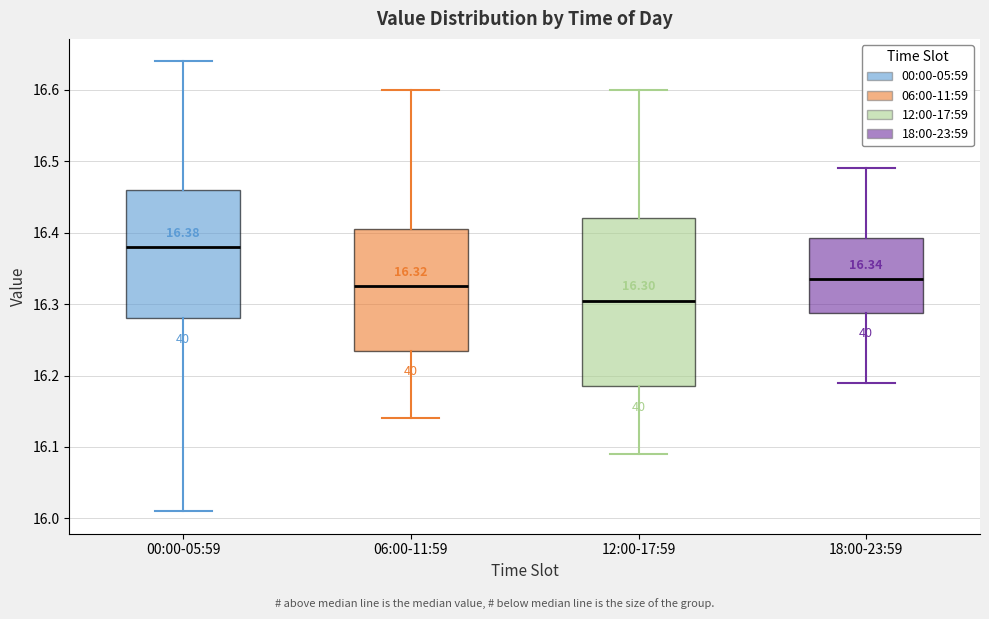

Which box is the tallest, from its lower edge to its upper edge?

12:00-17:59